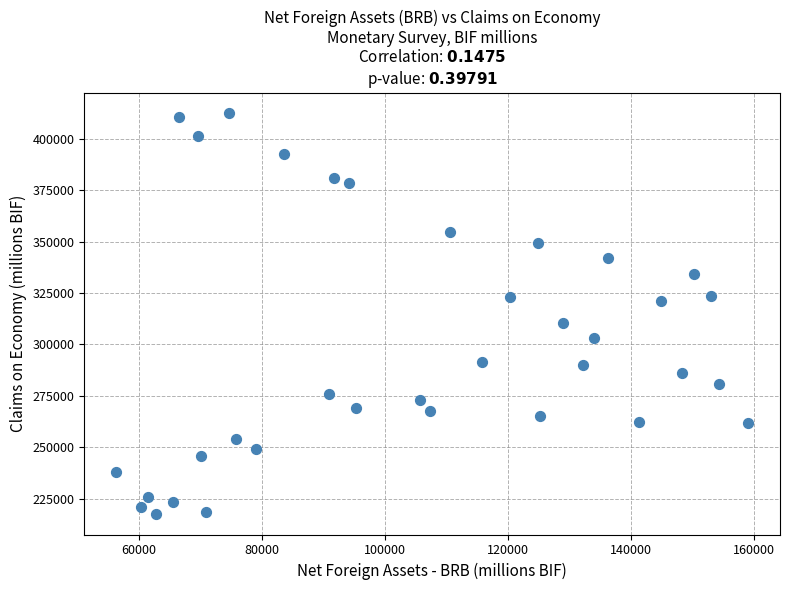

What is the range of X values (max minus min)?

102782.7